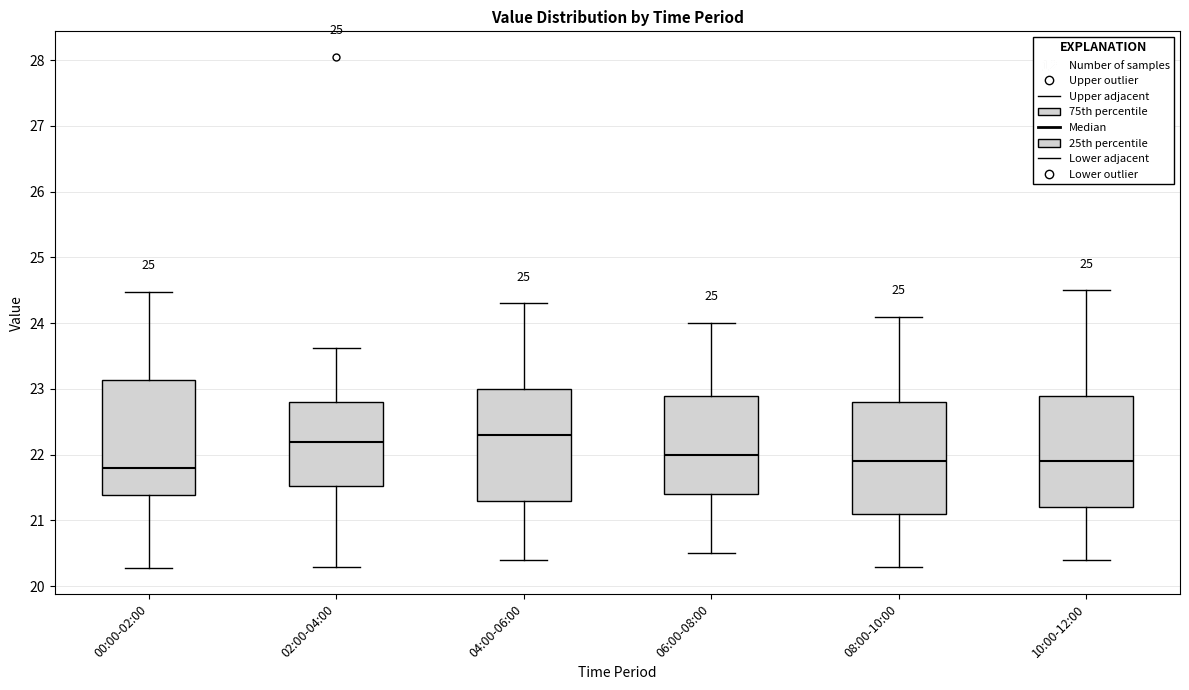

Reading left to right, transcribe this box plot: for each box, give where its median line is, the range the box spans, and where its two whiskers end, as read against the y-axis. The values are not printed on the chart, so give them approximately, as read against the axis.

00:00-02:00: median 21.8, box 21.4 to 23.1, whiskers 20.3 to 24.5
02:00-04:00: median 22.2, box 21.5 to 22.8, whiskers 20.3 to 23.6
04:00-06:00: median 22.3, box 21.3 to 23.0, whiskers 20.4 to 24.3
06:00-08:00: median 22.0, box 21.4 to 22.9, whiskers 20.5 to 24.0
08:00-10:00: median 21.9, box 21.1 to 22.8, whiskers 20.3 to 24.1
10:00-12:00: median 21.9, box 21.2 to 22.9, whiskers 20.4 to 24.5